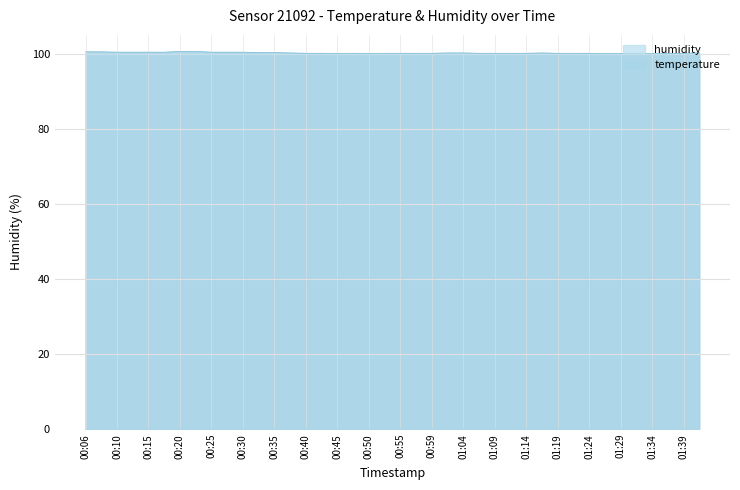

Read the value at 00:37.

100.2